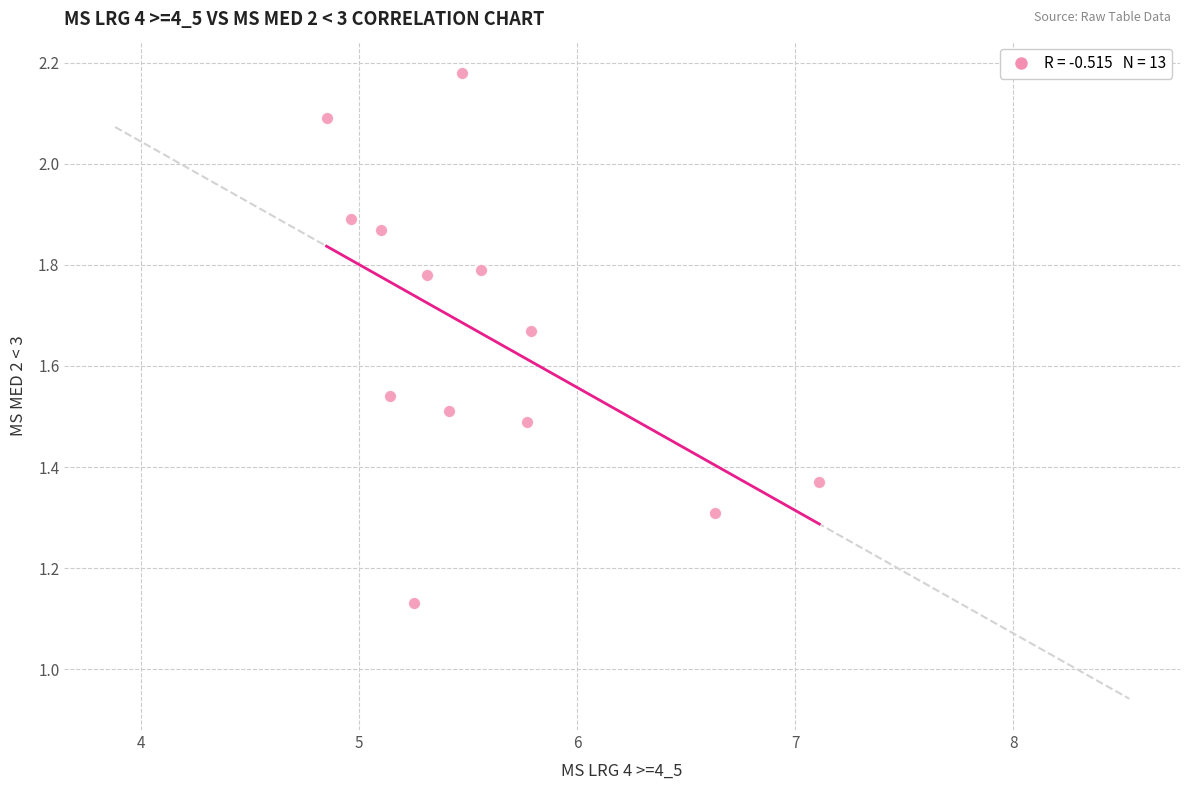

What is the range of X values (max minus min)?

2.3